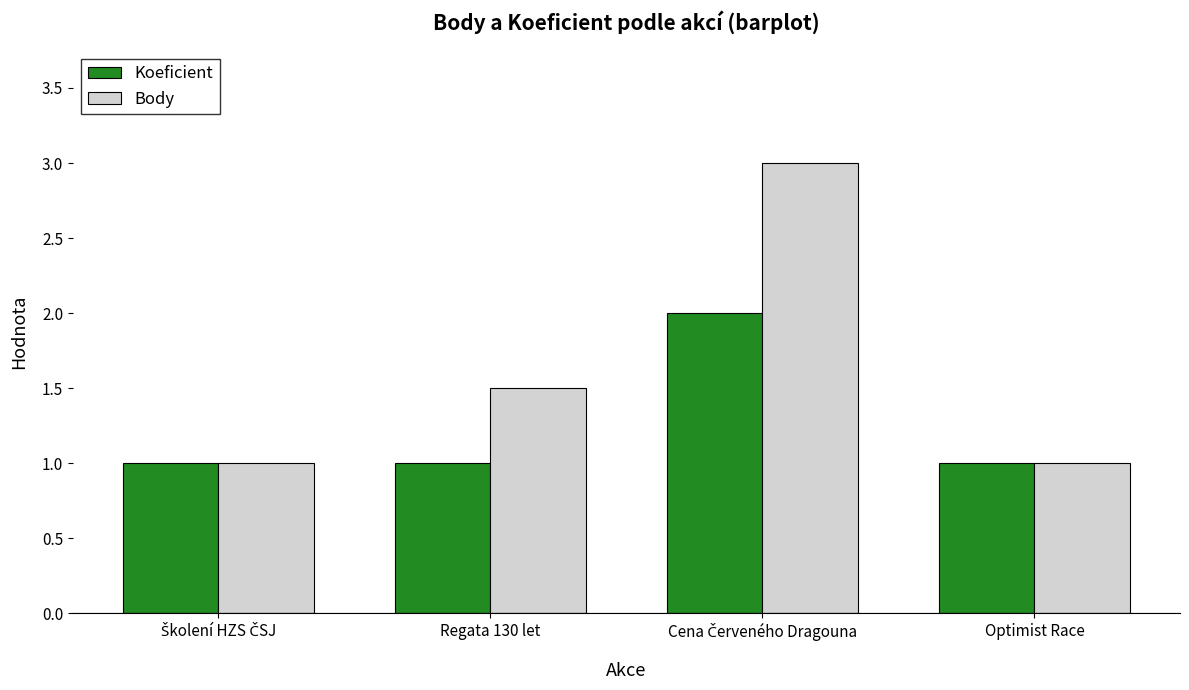

The value of Koeficient at Regata 130 let is 0.7. True or false?

False